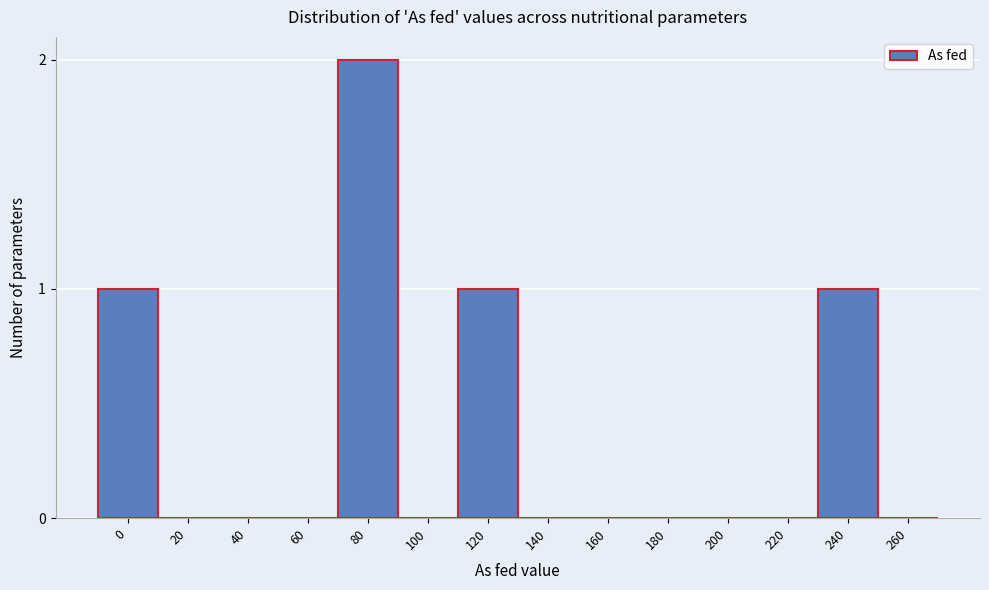

Reading right to left, extract all data points from this chart.

260=0	240=1	220=0	200=0	180=0	160=0	140=0	120=1	100=0	80=2	60=0	40=0	20=0	0=1